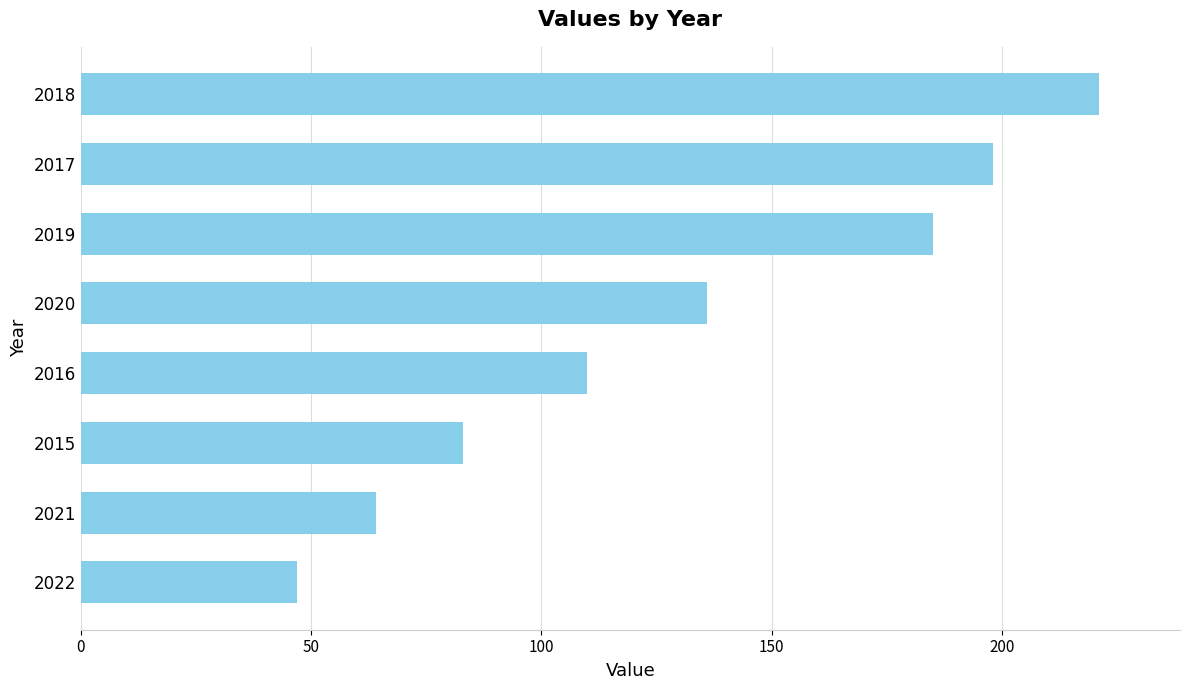

How many bars are there in total?

8